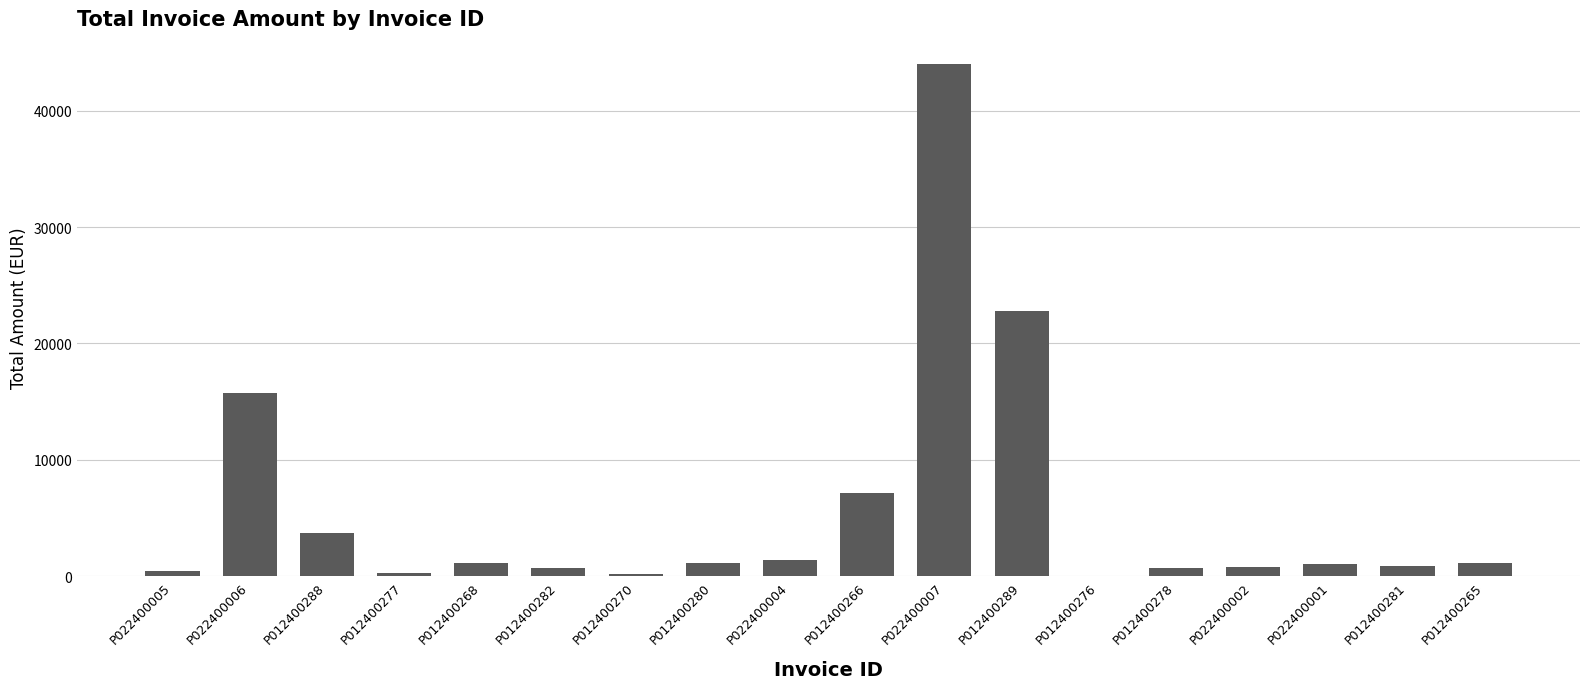

What is the sum of all values?

103196.2